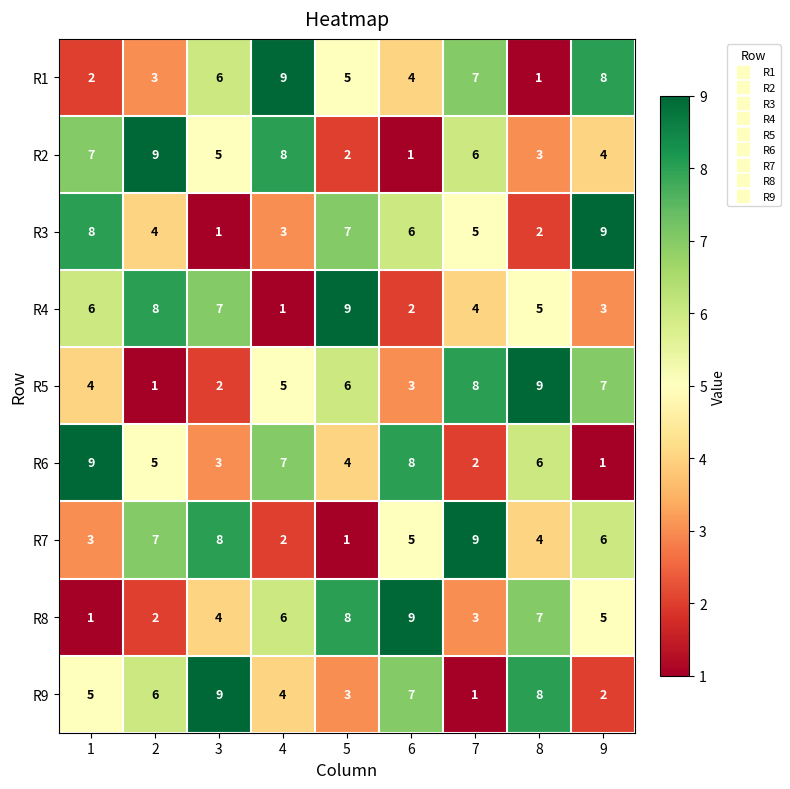

At 2, list the series in order from smallest to largest.

R5, R8, R1, R3, R6, R9, R7, R4, R2